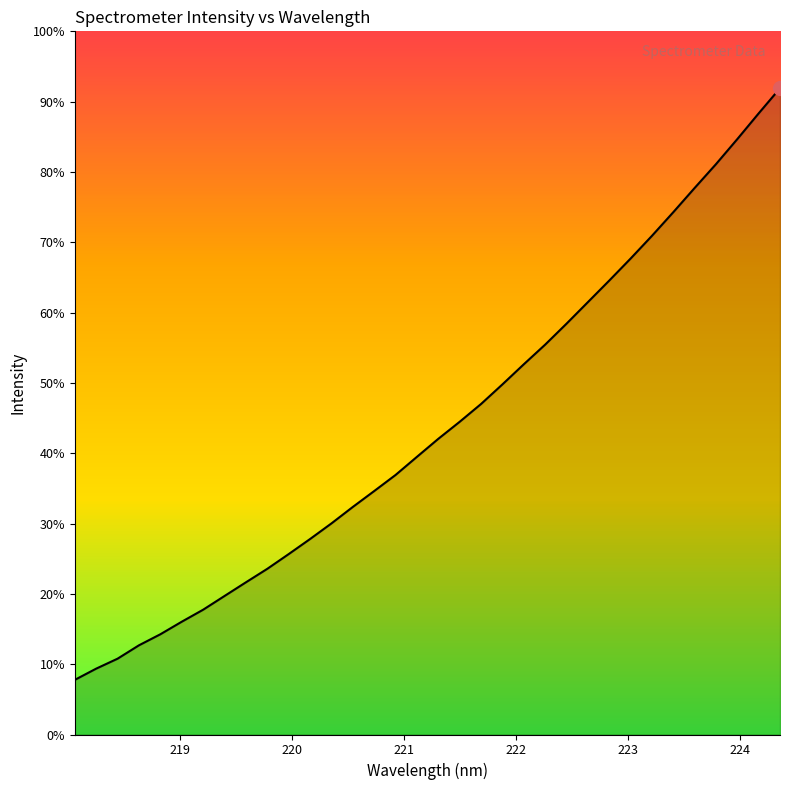

Does the chart have visible grid lines?

No